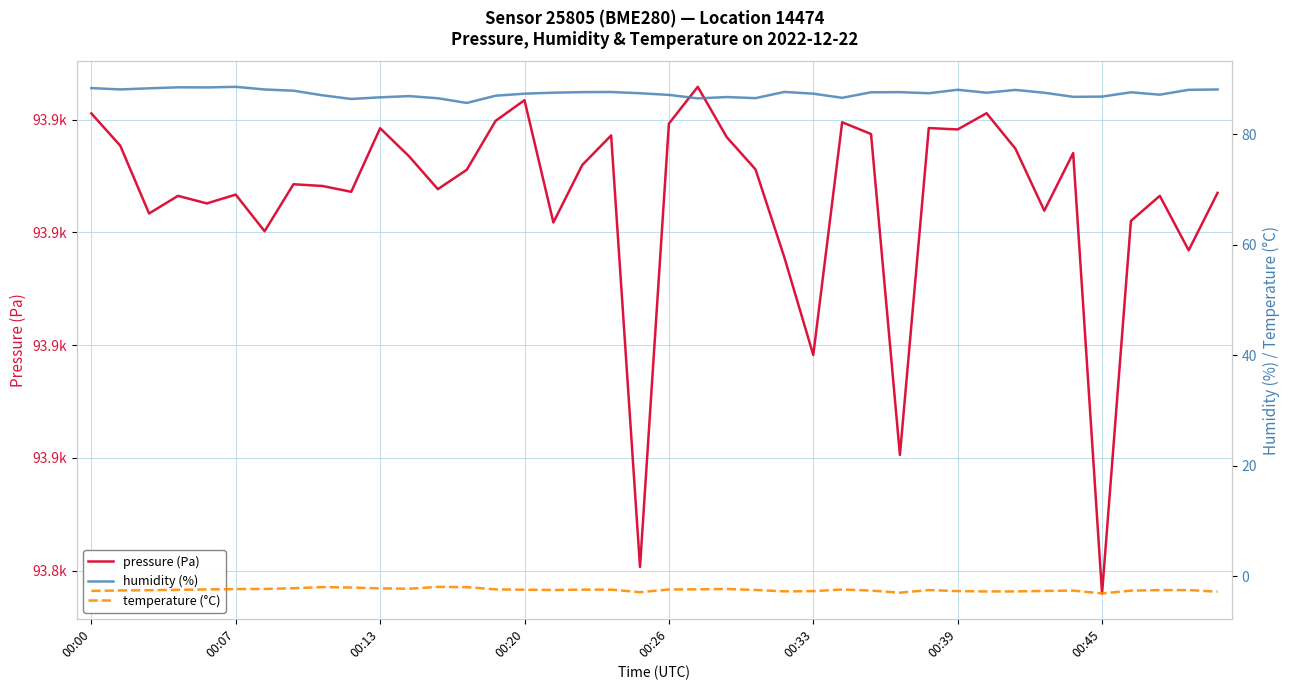

What is the difference between the maximum and minimum values in the temperature (°C) series?

1.2